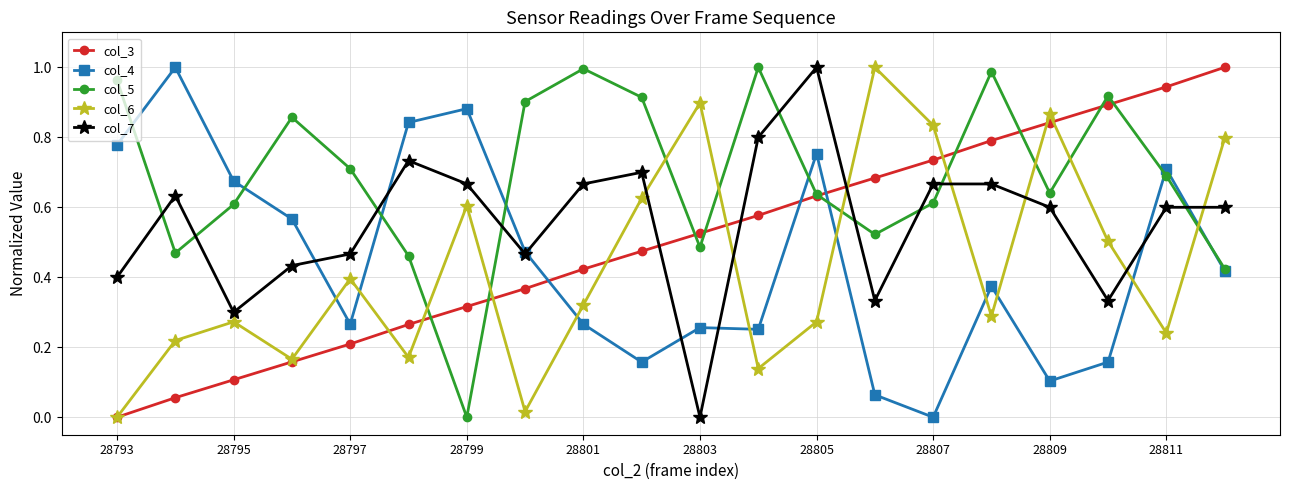

True or false: col_4 has more than 0 interior local peaks.

True